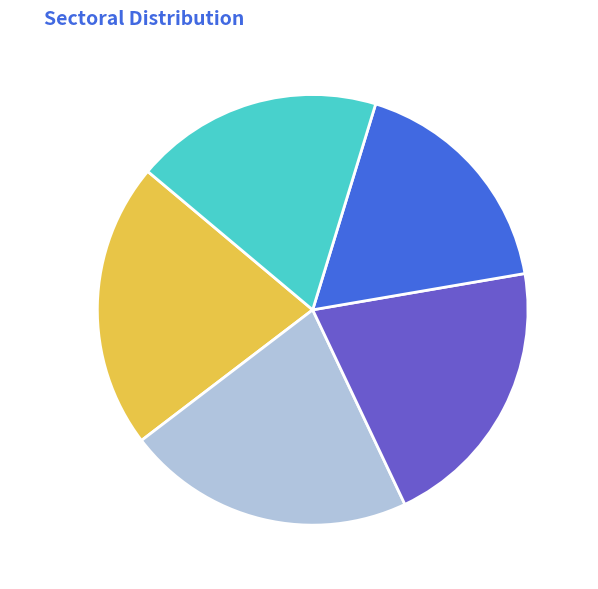

To the nearest percent, what portion does 2017 represent?

18%